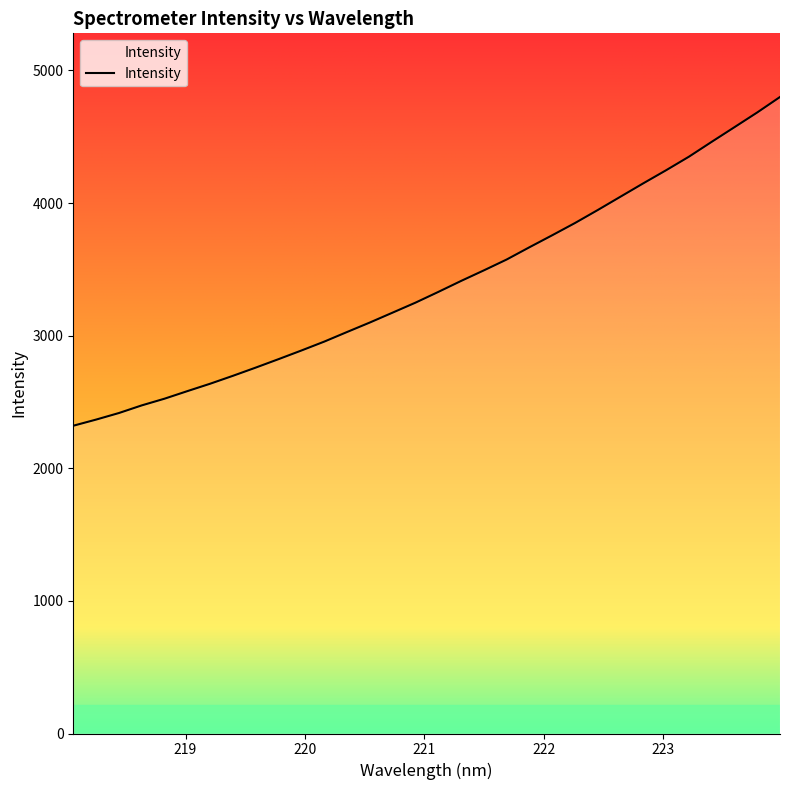

What is the smallest value displayed?

2321.0